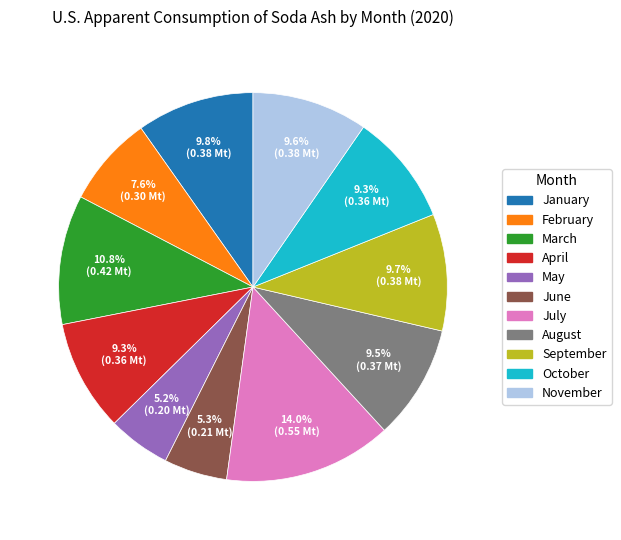

Between October and June, which is larger?

October